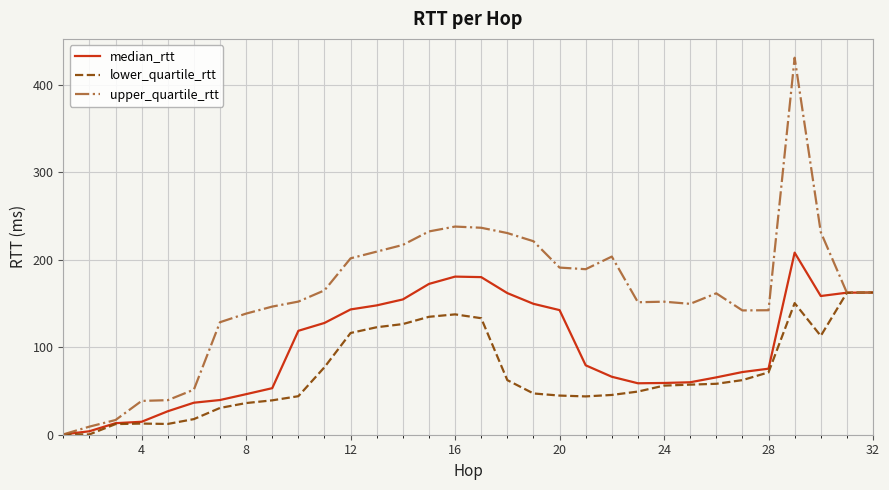

Which series has the largest range (max minus min)?

upper_quartile_rtt